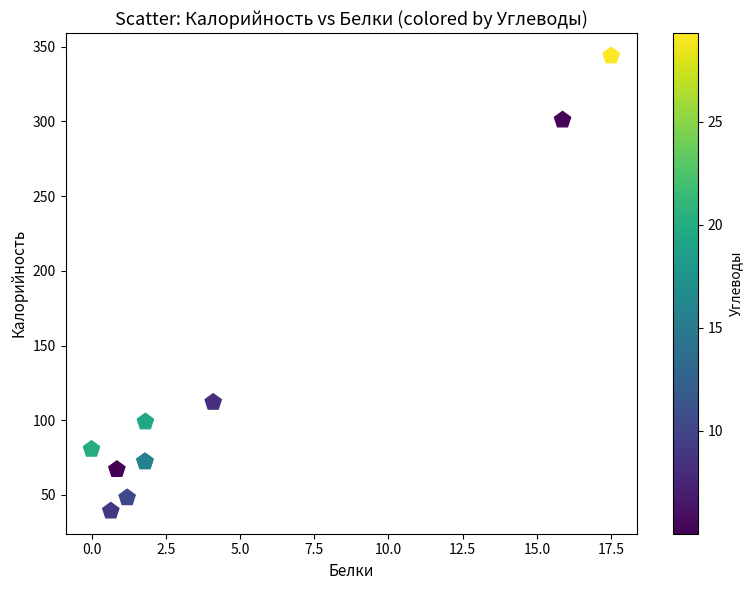

What Y value in the scatter plot is closest to 191?

112.1